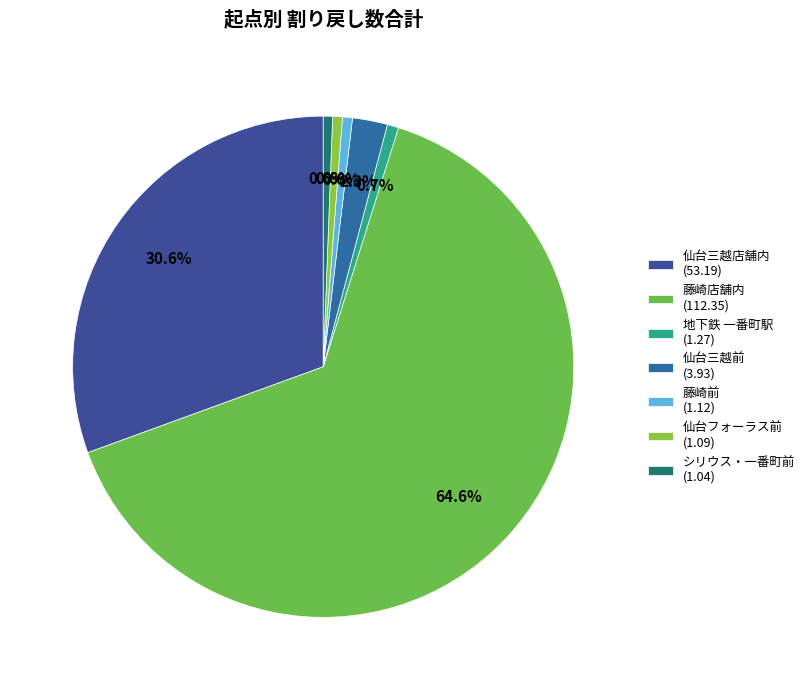

What percentage do 仙台三越前 and 仙台フォーラス前 together represent?

2.9%